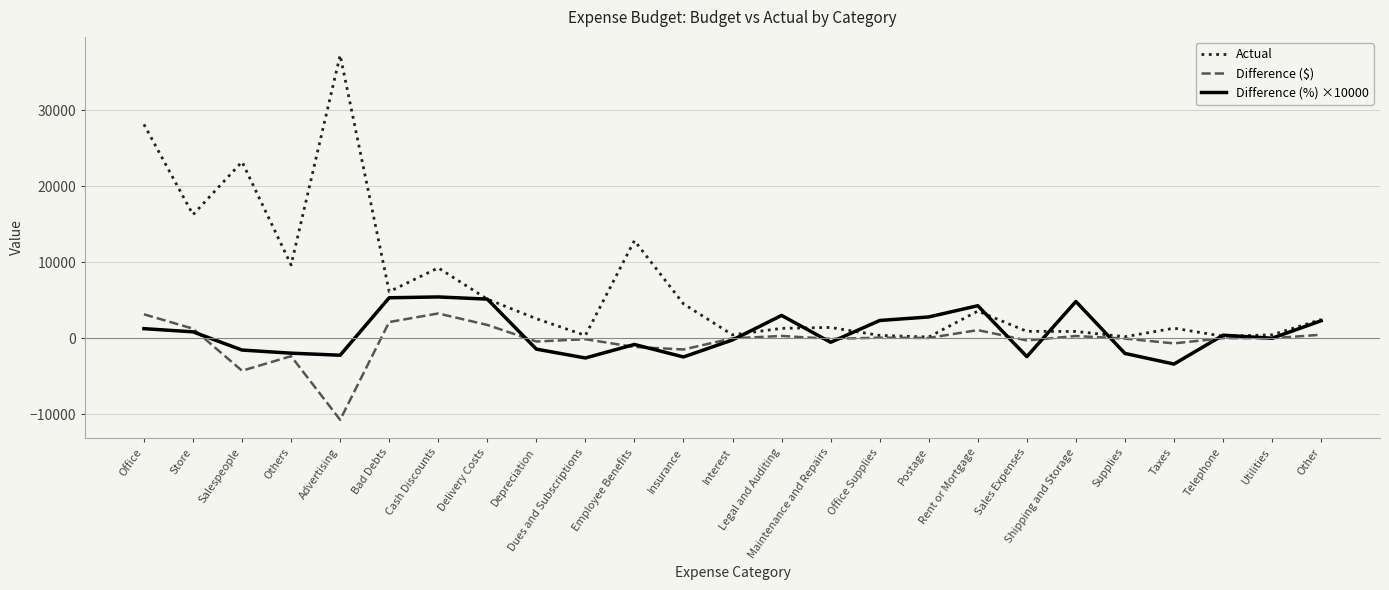

Which series has the widest spread of values?

Actual